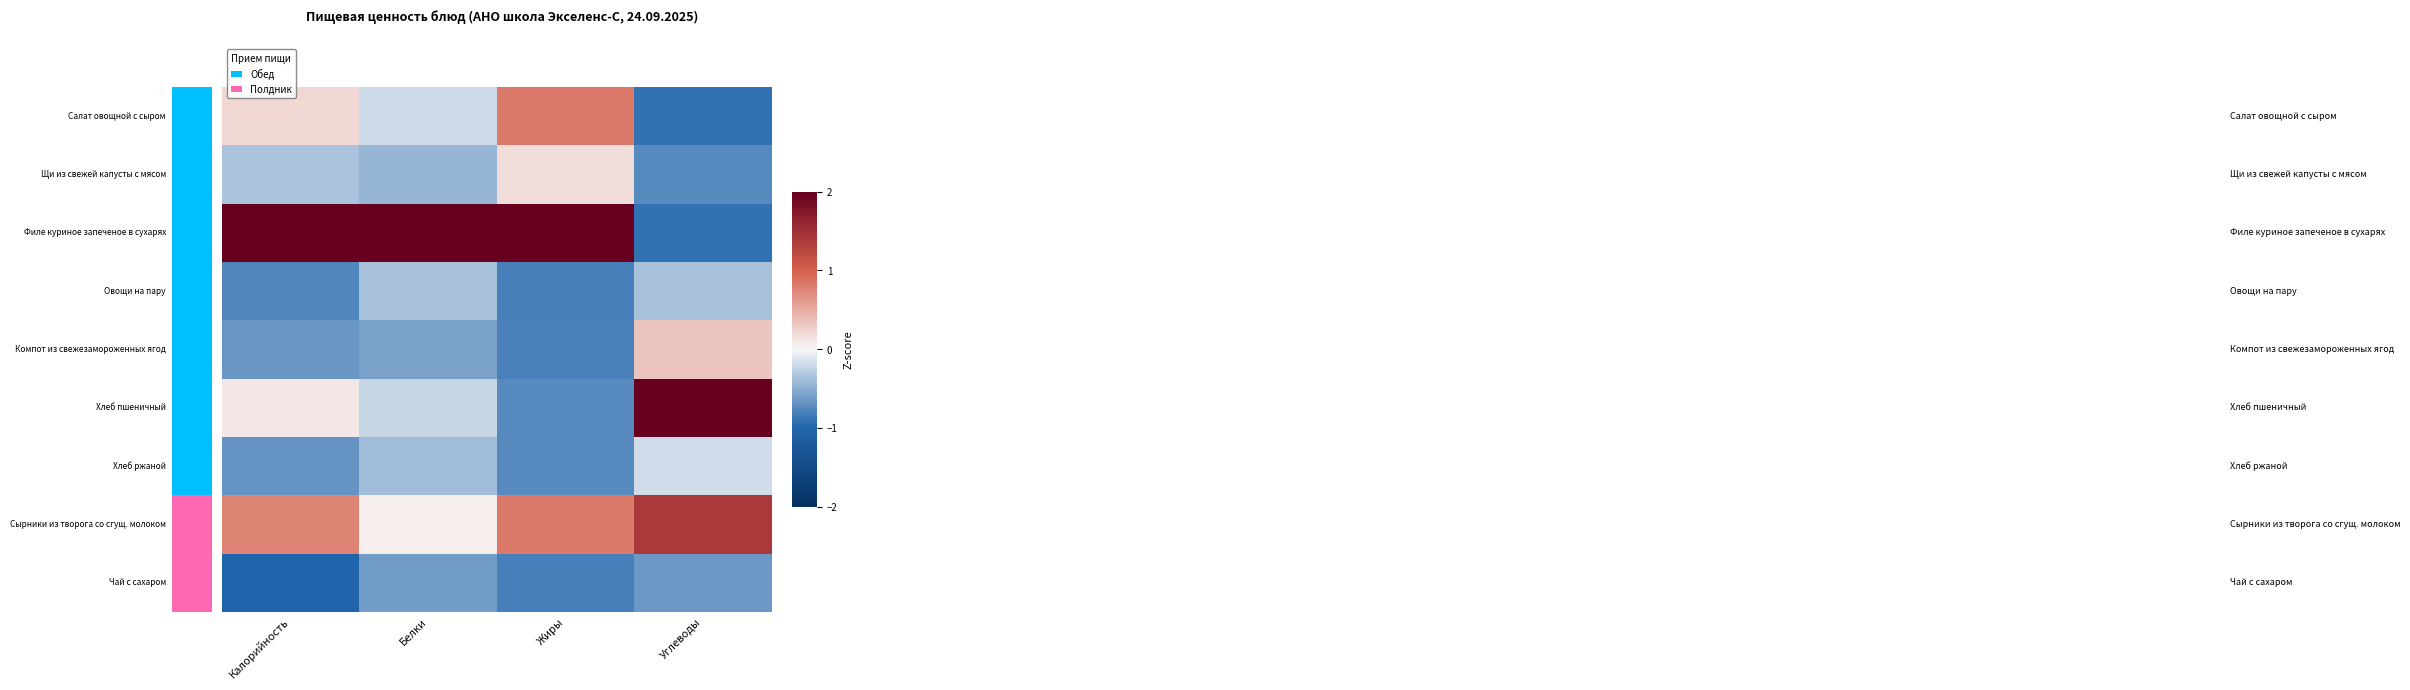

Which series has the largest total across all categories?

2